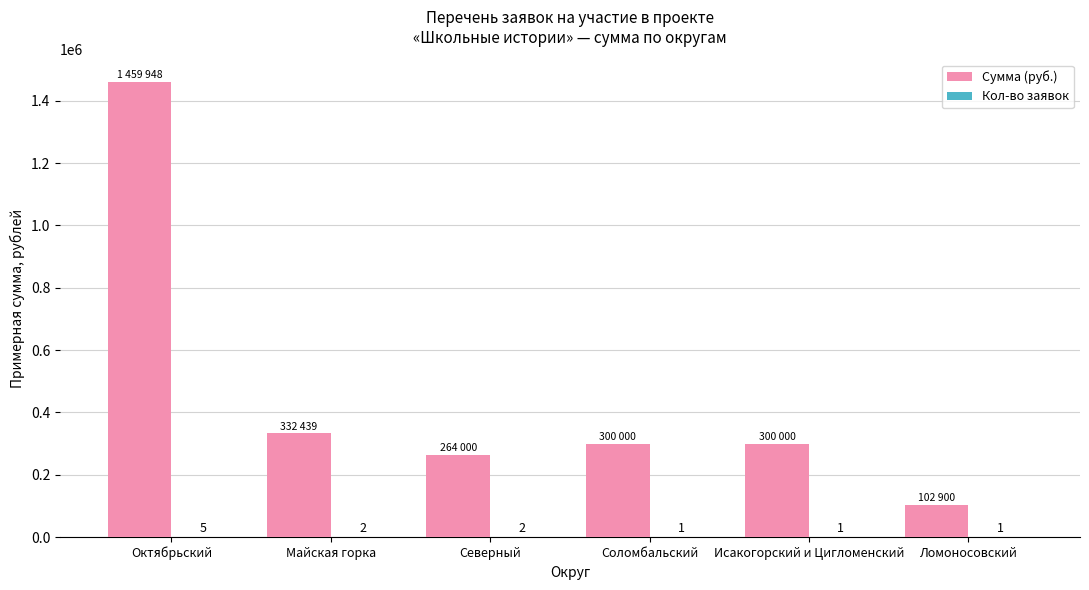

What is the sum of the Сумма (руб.) values at Соломбальский and Ломоносовский?

402900